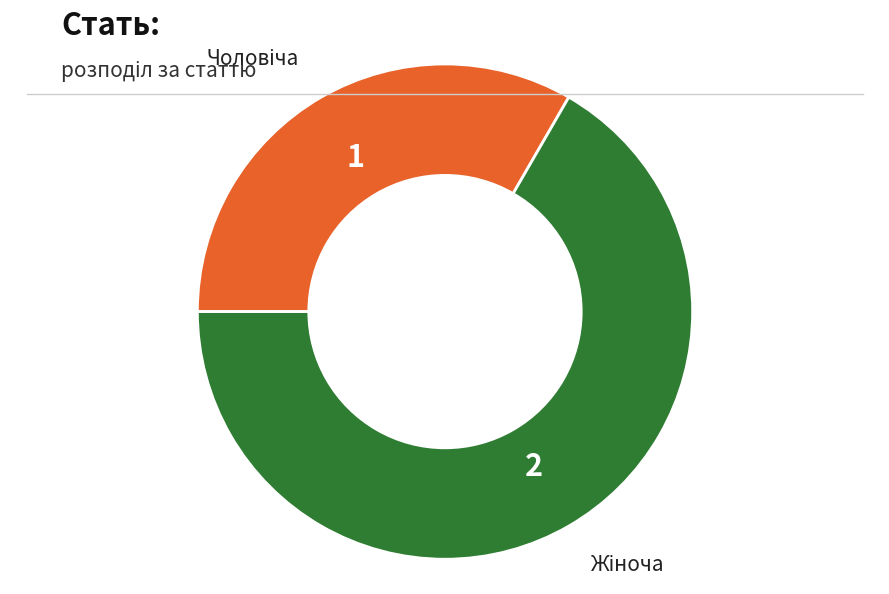

Does any single category account for the majority?

Yes